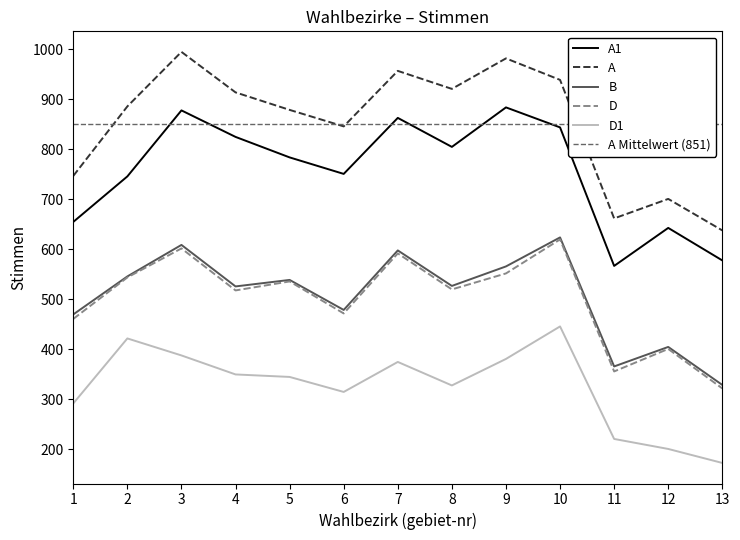

Which series has the widest spread of values?

A